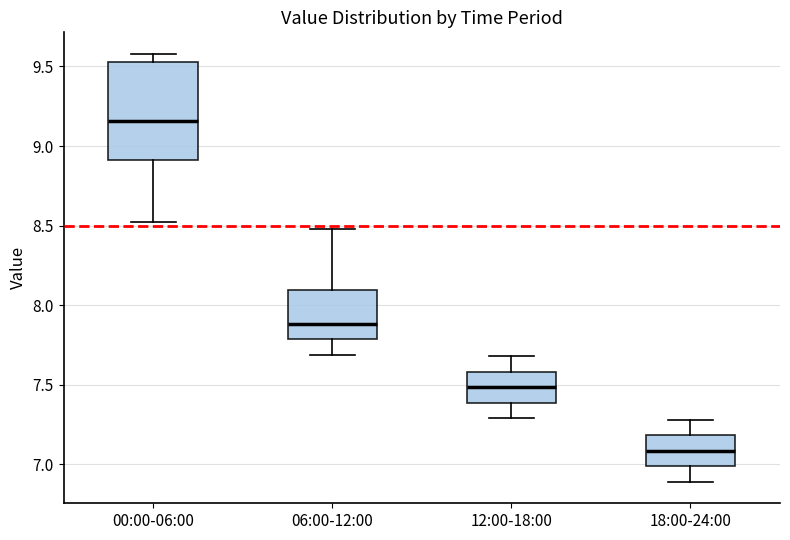

Where is the upper edge of the box for 12:00-18:00 on the y-axis? The values are not printed on the chart, so give them approximately, as read against the axis.

7.60